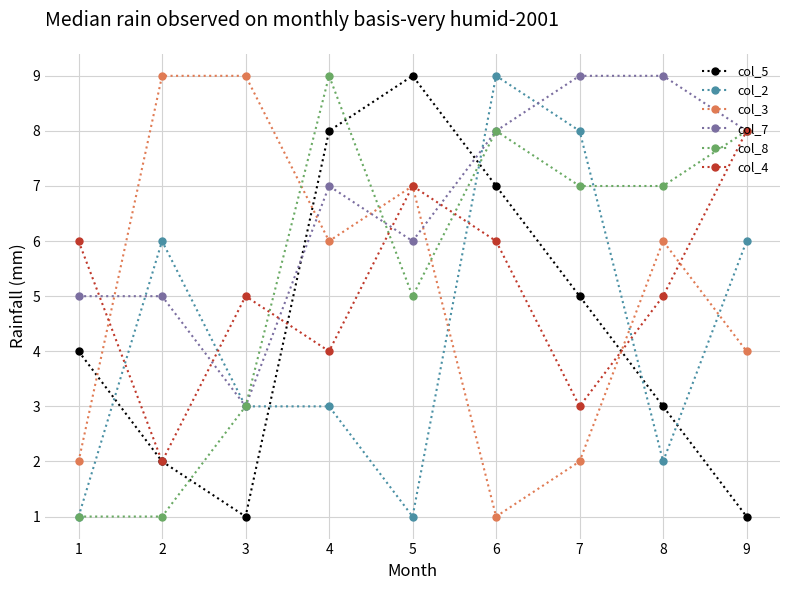

What is the difference between the col_2 values at 6 and 7?

1